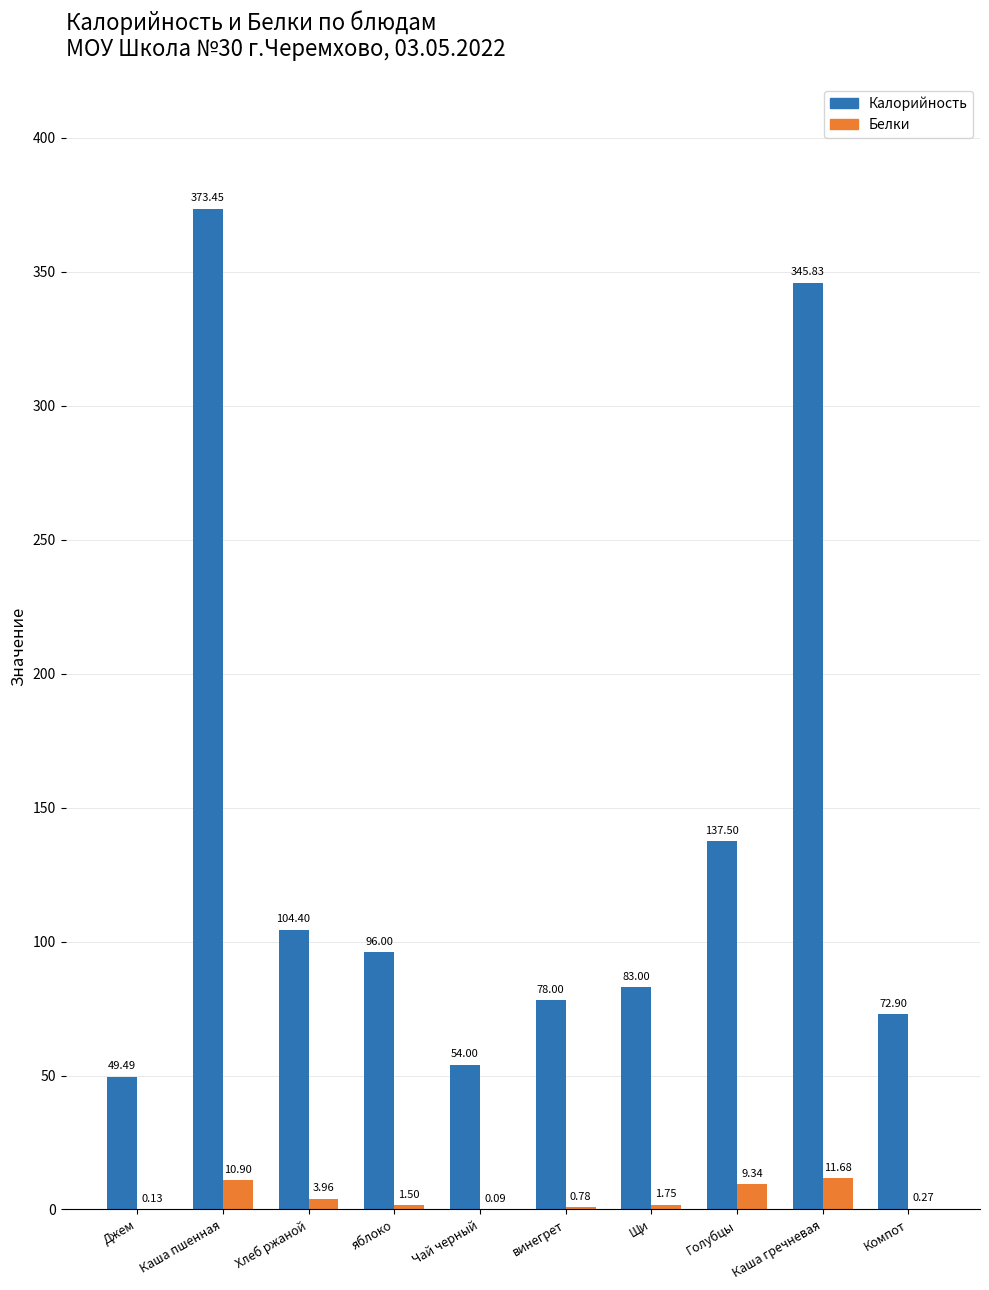

Does the chart contain stacked bars?

No